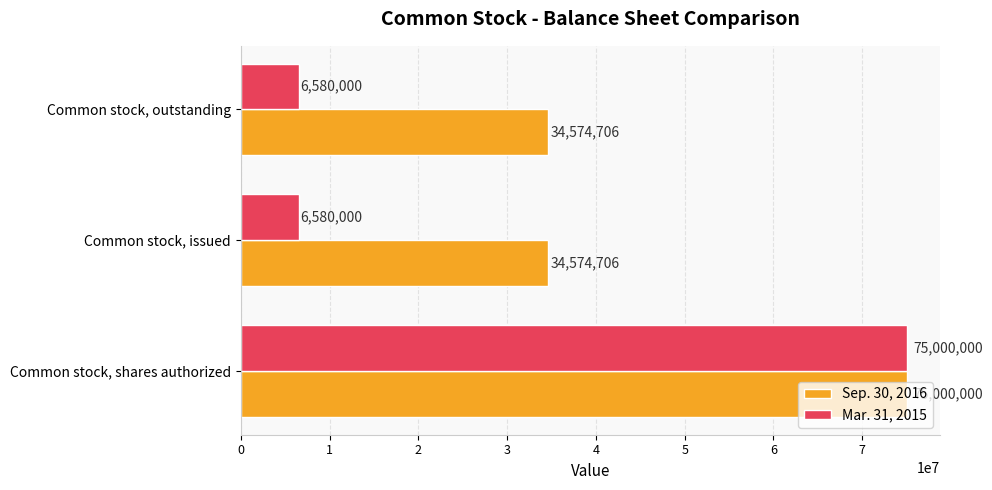

What is the difference between the maximum and minimum values in the Sep. 30, 2016 series?

40425294